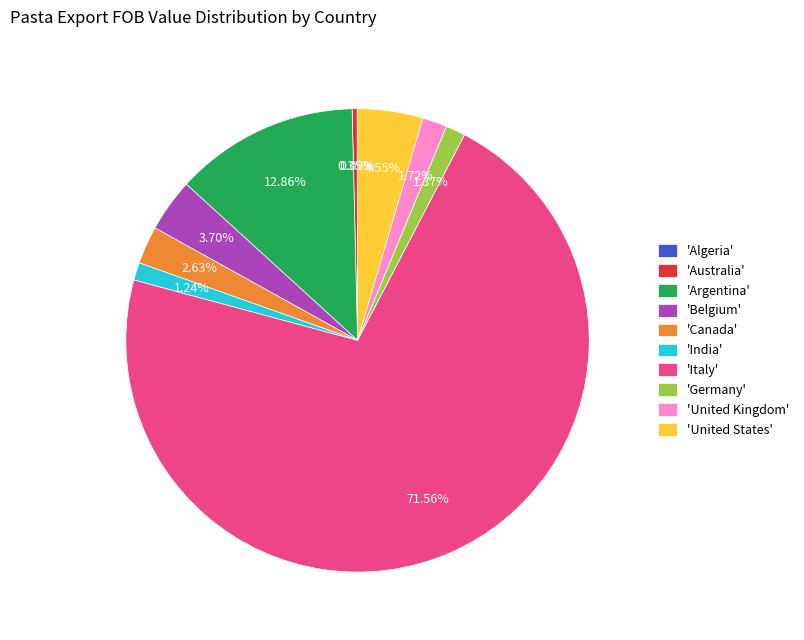

Is the sum of 'Italy' and 'United Kingdom' greater than half?

Yes